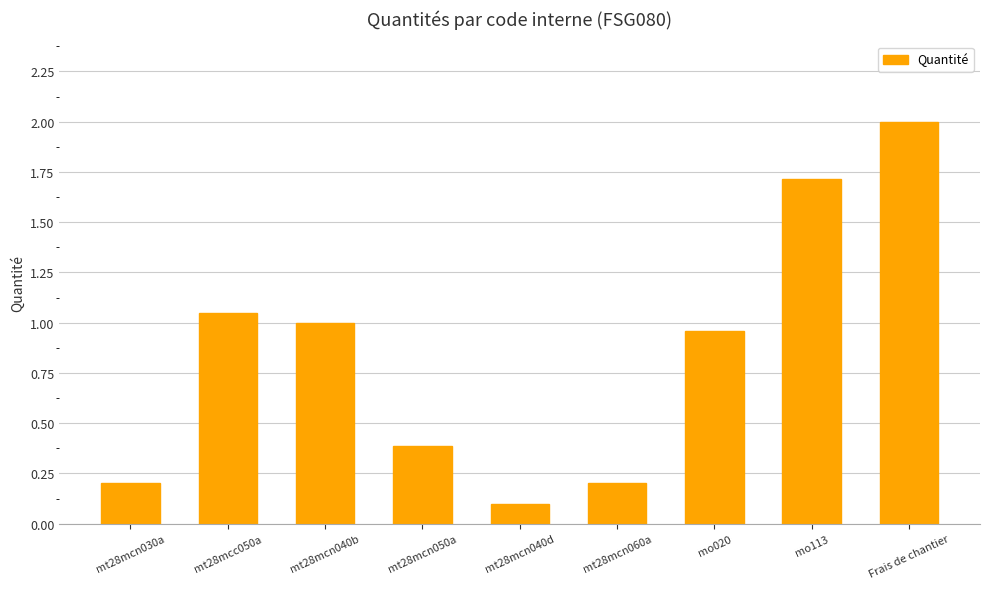

At which category does the chart reach its minimum across all series?

mt28mcn040d